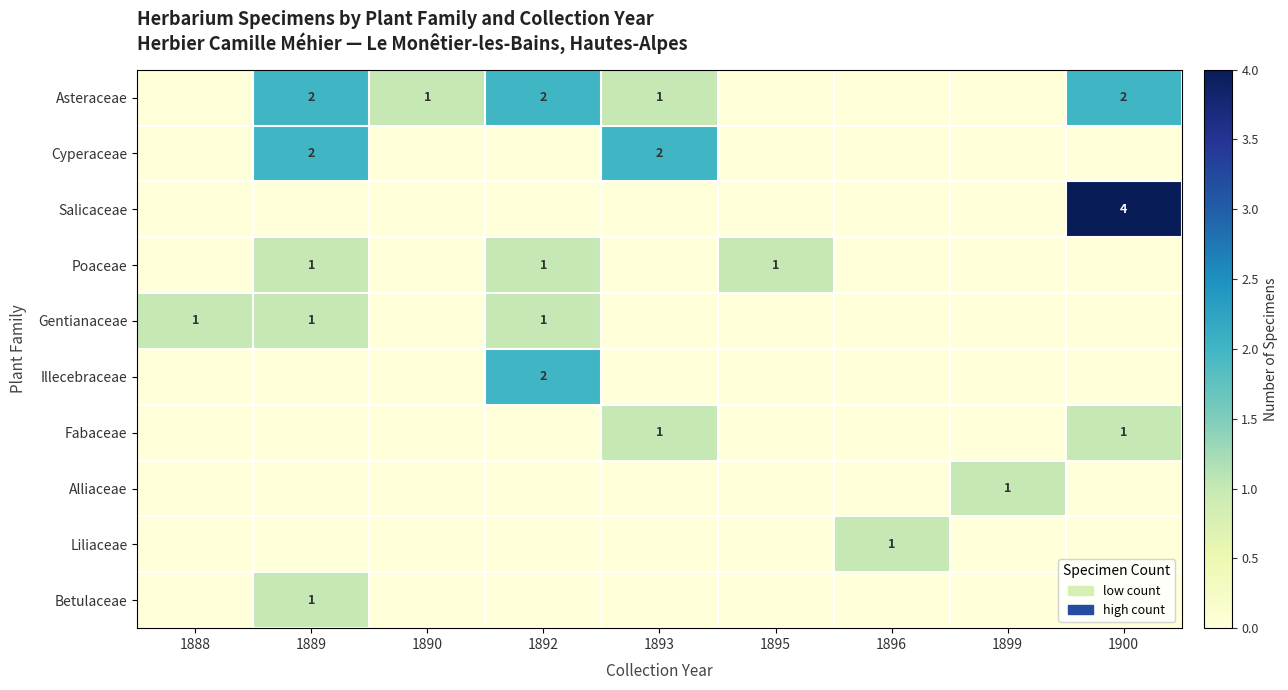

The value of Poaceae at 1892 is 0. True or false?

False